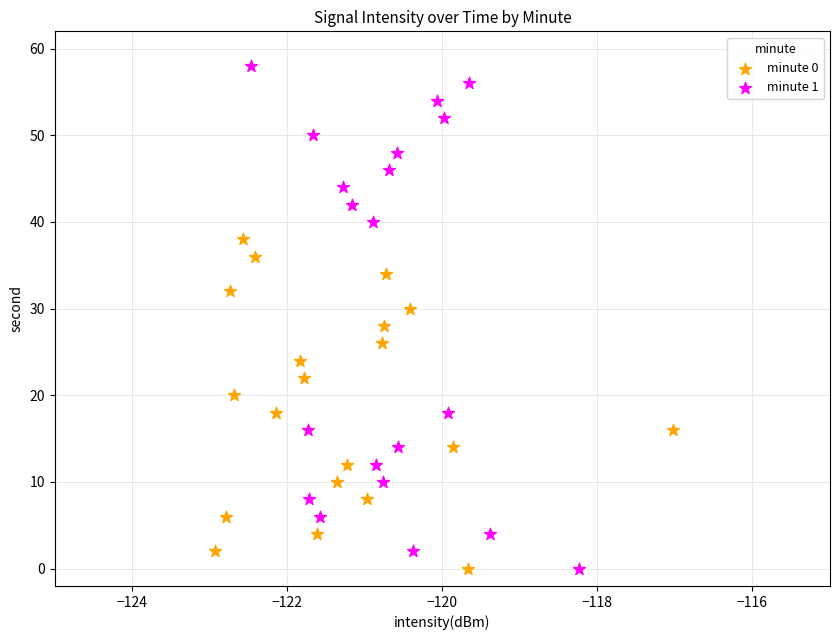

What are all the series names shown in the legend?

minute 0, minute 1